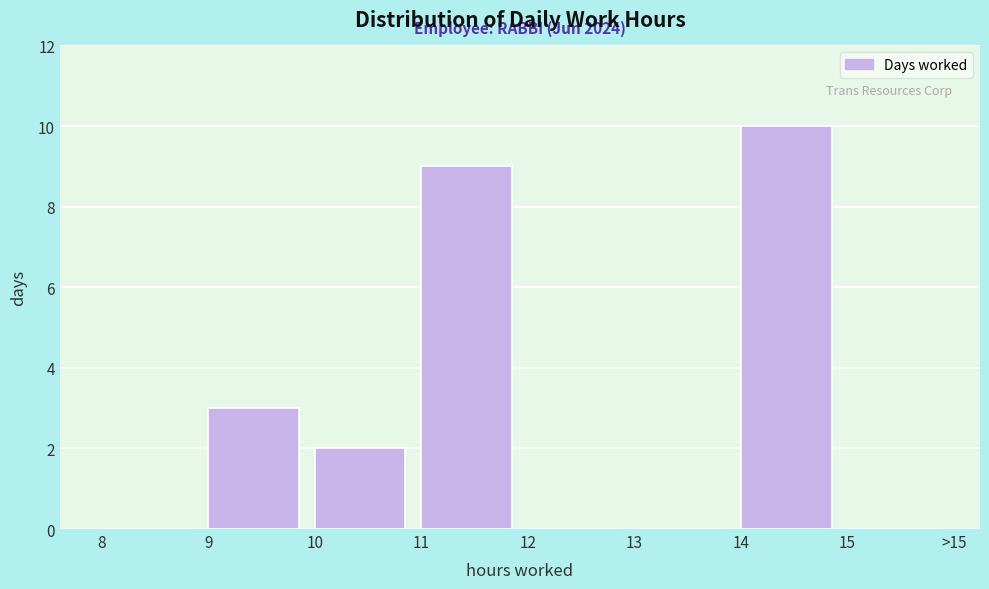

Reading left to right, what are all the values shown in this chart?

8=0	9=3	10=2	11=9	12=0	13=0	14=10	15=0